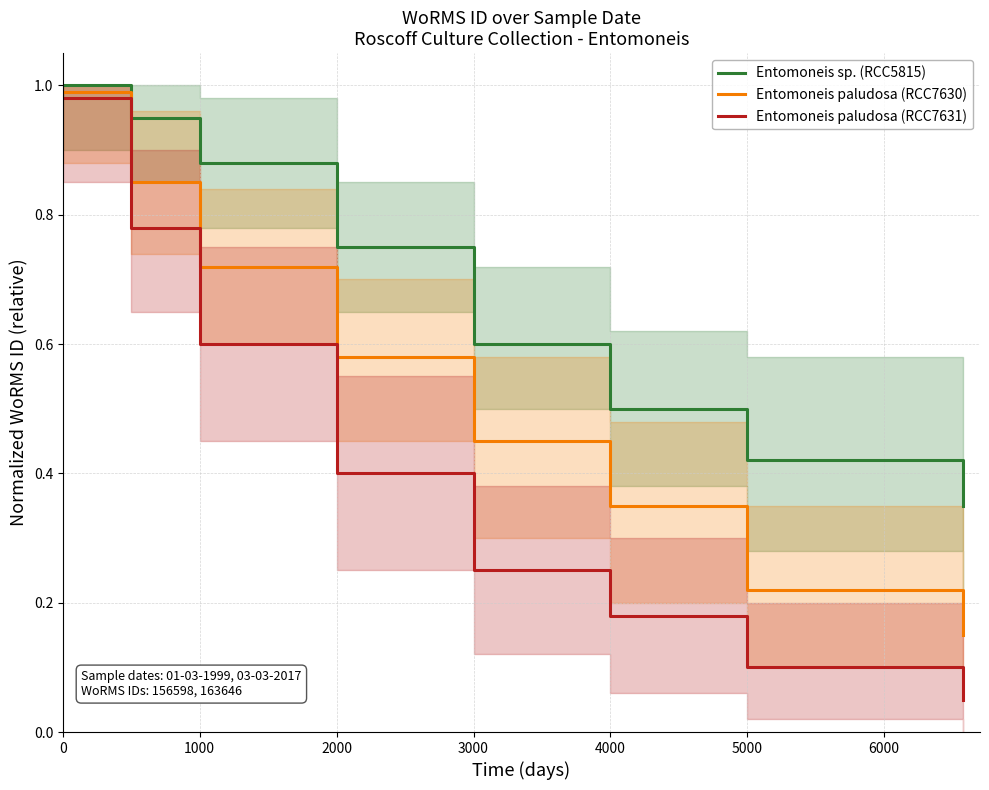

What is the value of the Entomoneis sp. (RCC5815) point at the 1st from the left?

1.0